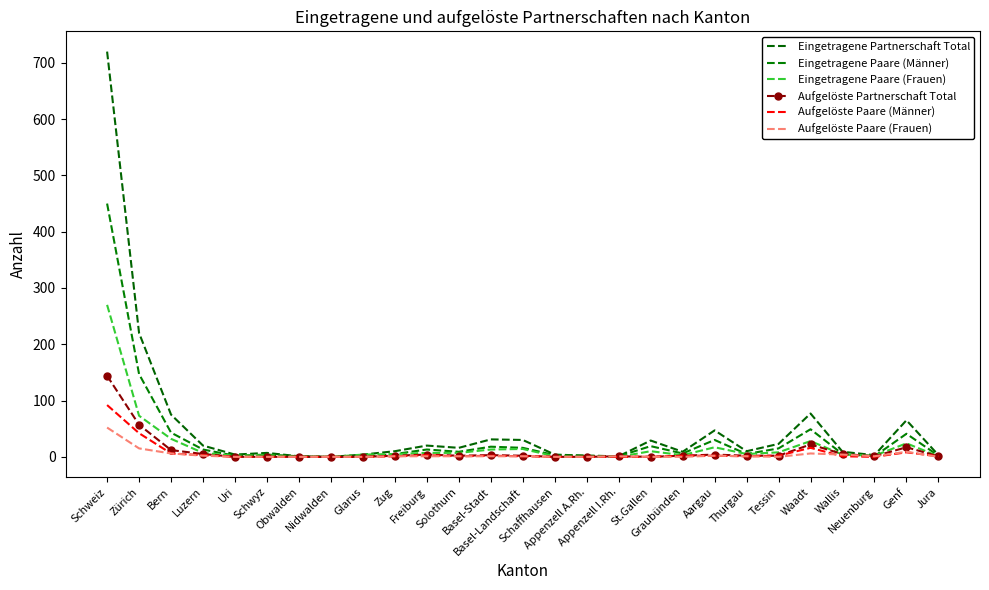

At which category does Eingetragene Paare (Männer) reach its first local peak?

Schwyz